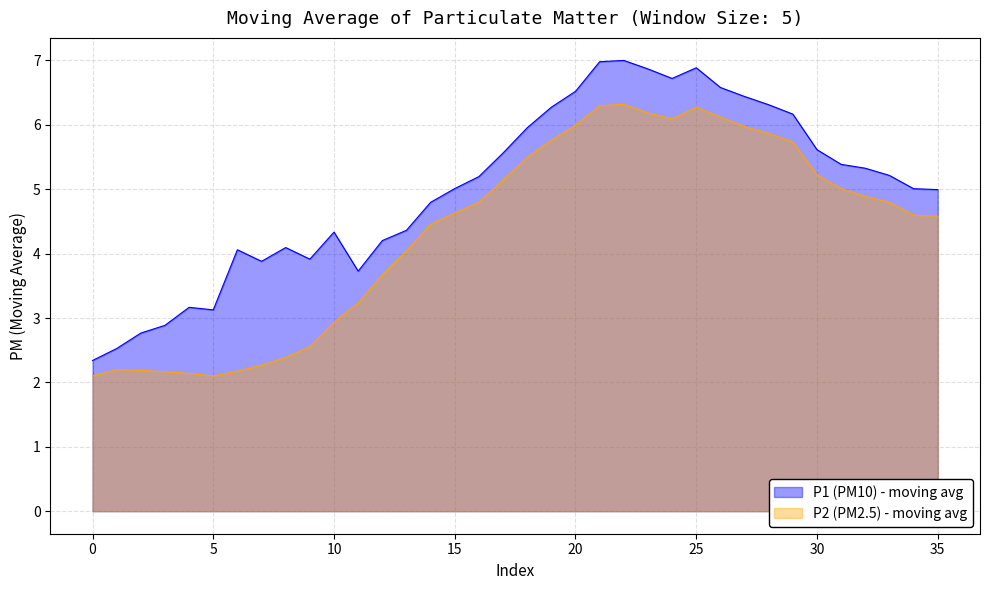

What is the smallest value displayed?

2.1